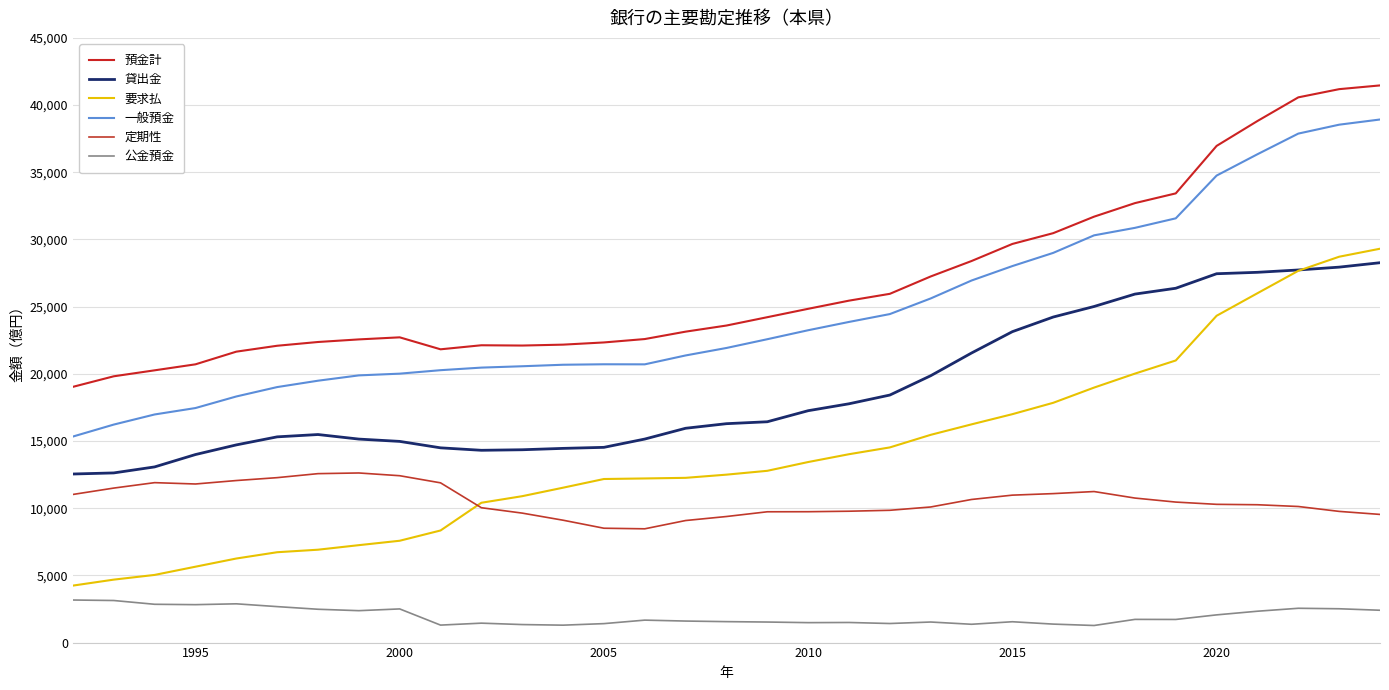

Does the chart have visible grid lines?

Yes